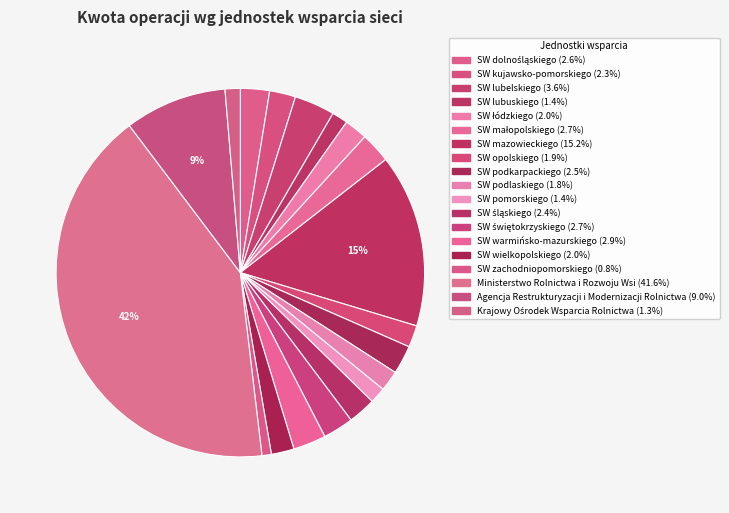

Which slice is the largest?

Ministerstwo Rolnictwa i Rozwoju Wsi